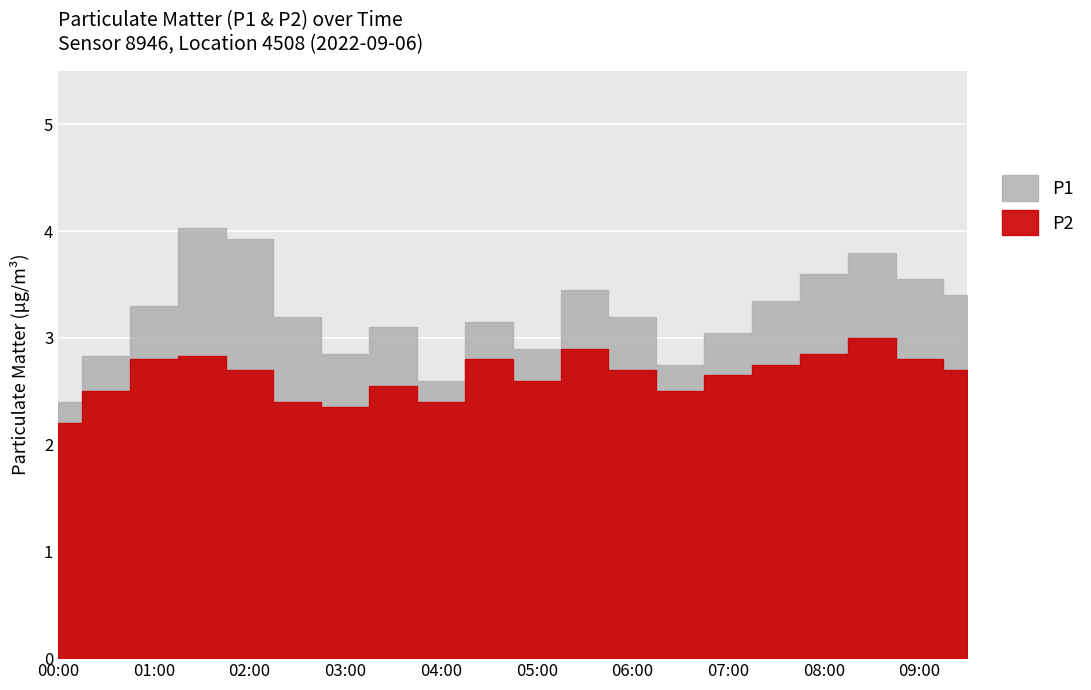

What is the minimum value shown in the chart?

2.2